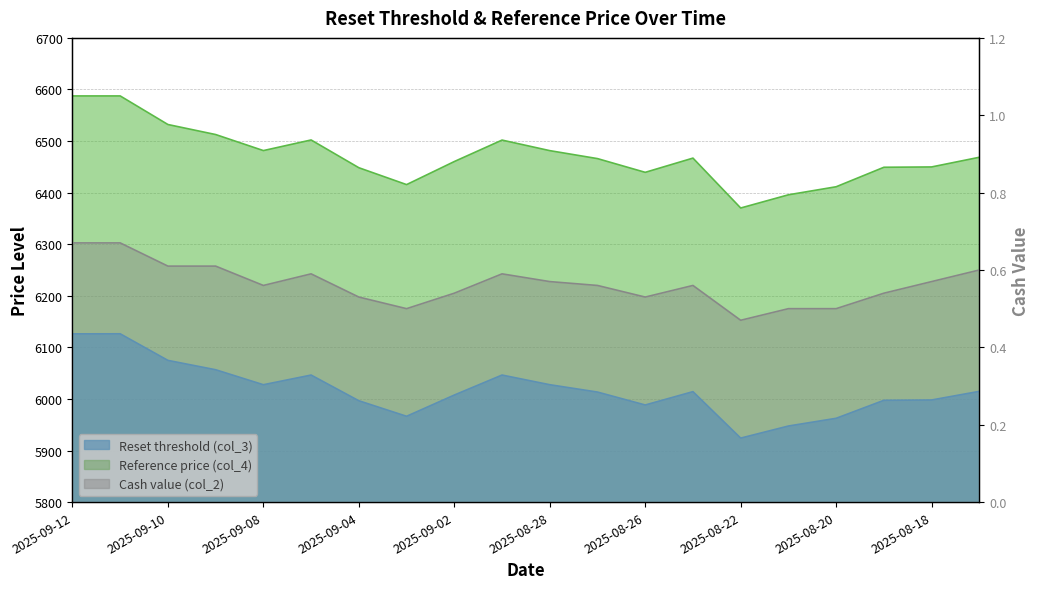

What is the total value across all series at 2025-09-09?

12569.8